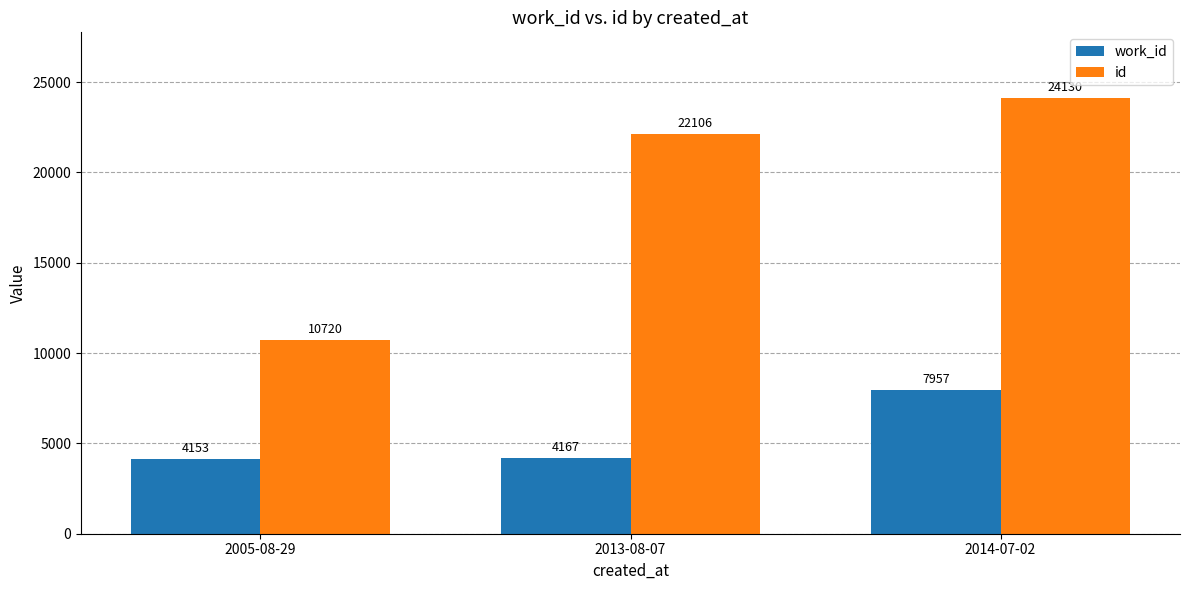

What is the label of the 3rd bar from the left?

2014-07-02